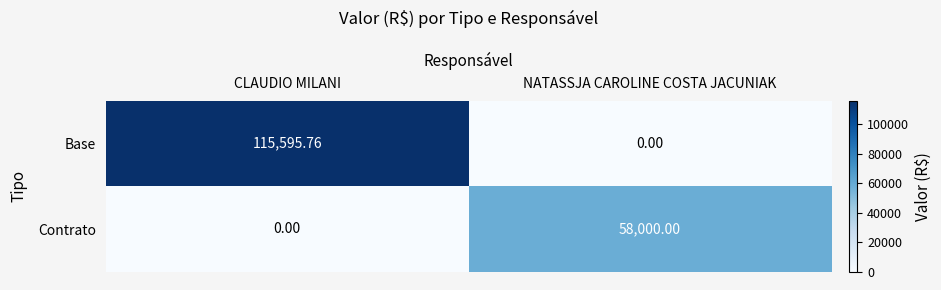

Which series changed the most between CLAUDIO MILANI and NATASSJA CAROLINE COSTA JACUNIAK?

Base